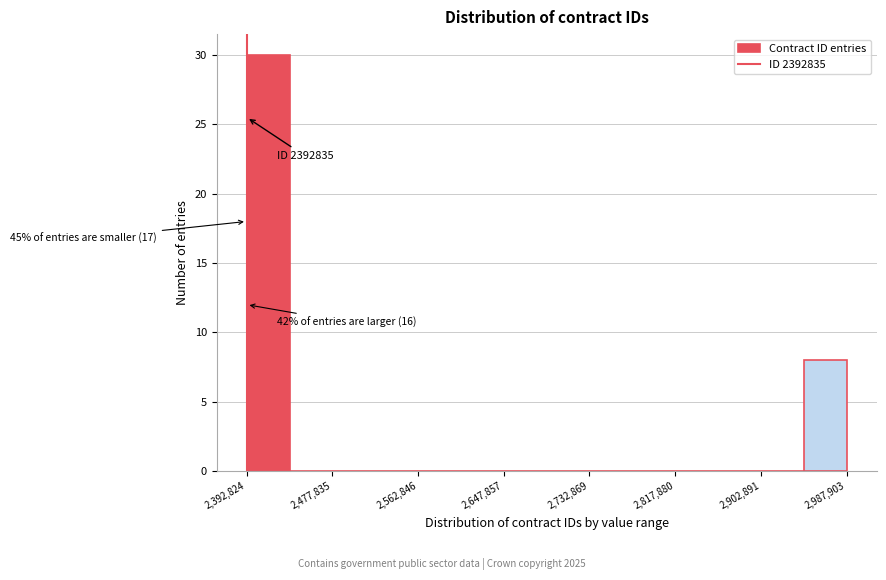

Which range on the x-axis has the tallest bar?

2390000 to 2440000